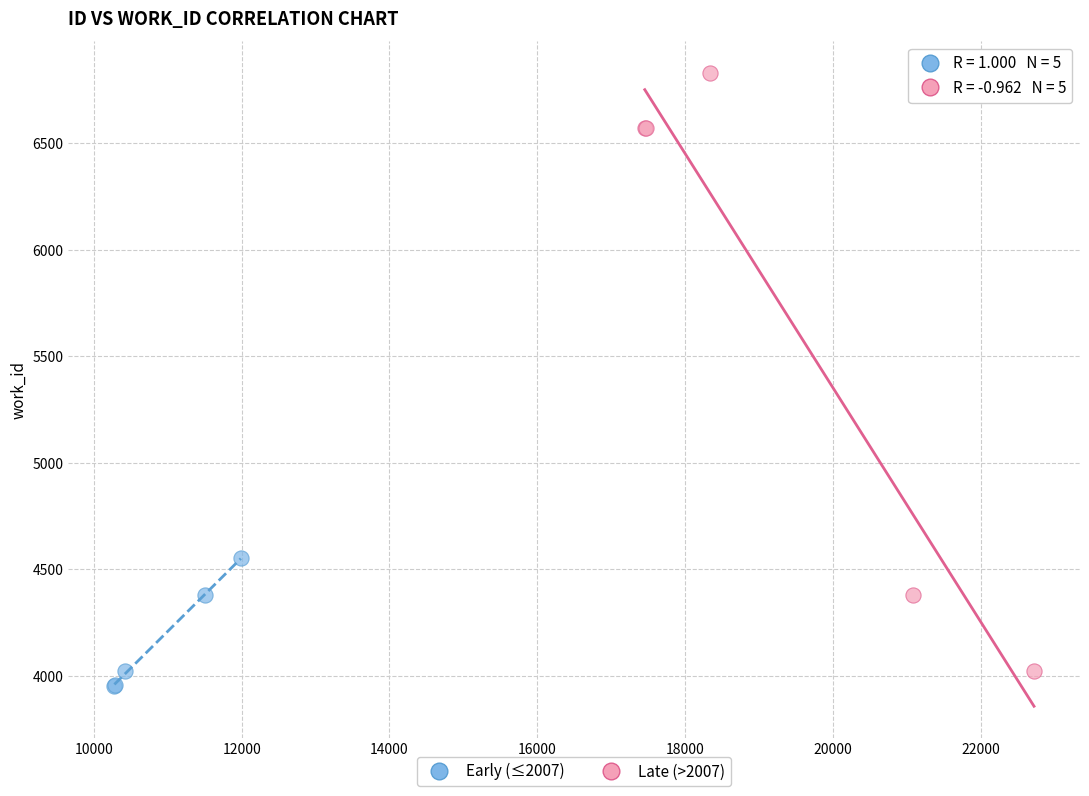

Which series contains the lowest Y value?

Early (≤2007)